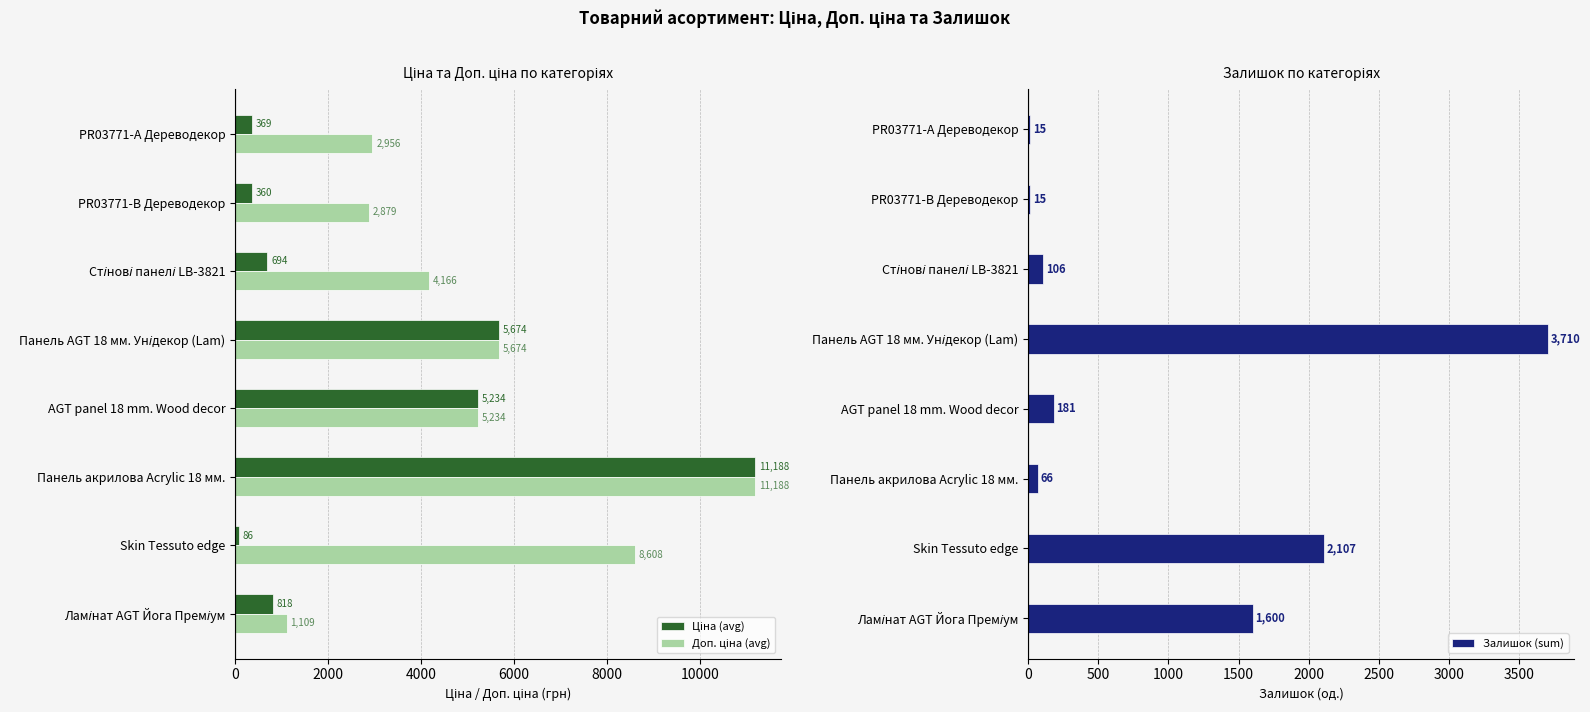

The value of Залишок (sum) at PR03771-А Дереводекор is 15. True or false?

True